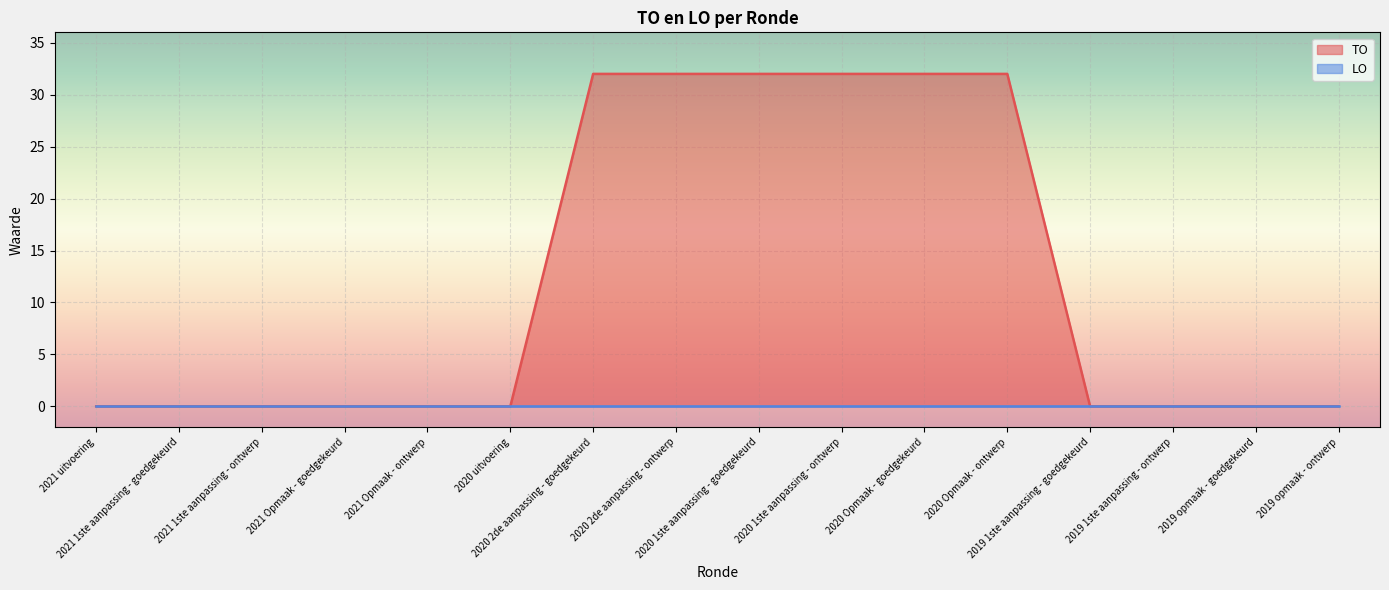

Reading left to right, extract all data points from this chart.

2021 uitvoering=0	2021 1ste aanpassing - goedgekeurd=0	2021 1ste aanpassing - ontwerp=0	2021 Opmaak - goedgekeurd=0	2021 Opmaak - ontwerp=0	2020 uitvoering=0	2020 2de aanpassing - goedgekeurd=32	2020 2de aanpassing - ontwerp=32	2020 1ste aanpassing - goedgekeurd=32	2020 1ste aanpassing - ontwerp=32	2020 Opmaak - goedgekeurd=32	2020 Opmaak - ontwerp=32	2019 1ste aanpassing - goedgekeurd=0	2019 1ste aanpassing - ontwerp=0	2019 opmaak - goedgekeurd=0	2019 opmaak - ontwerp=0